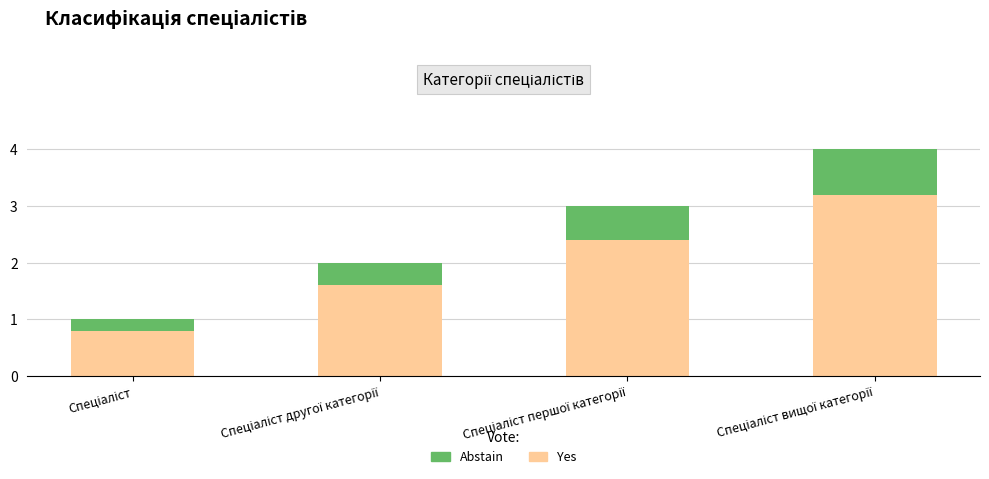

Reading left to right, list the values for the Yes series.

0.8	1.6	2.4	3.2